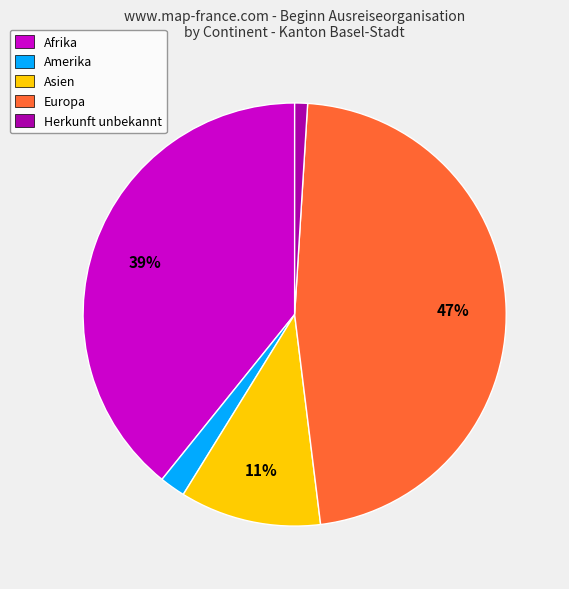

Is the sum of Europa and Amerika greater than half?

No